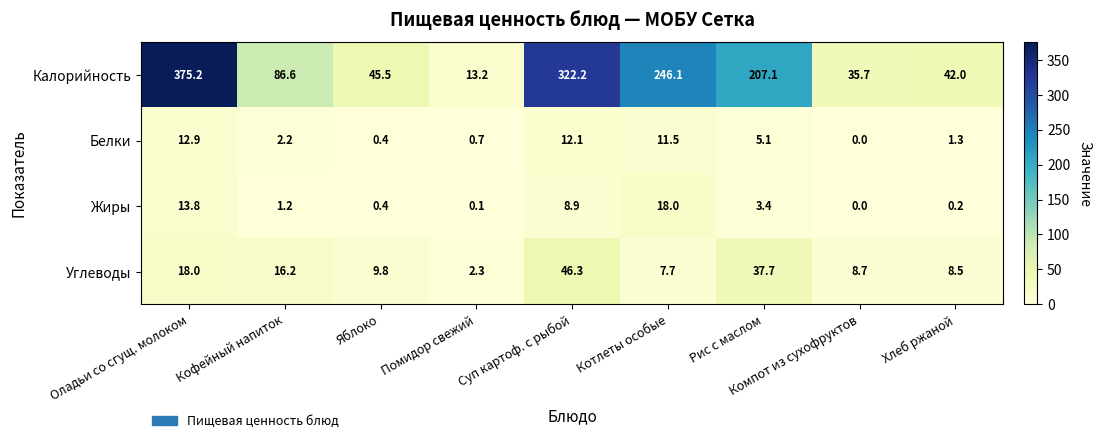

At which label is Белки closest to 6?

Рис с маслом